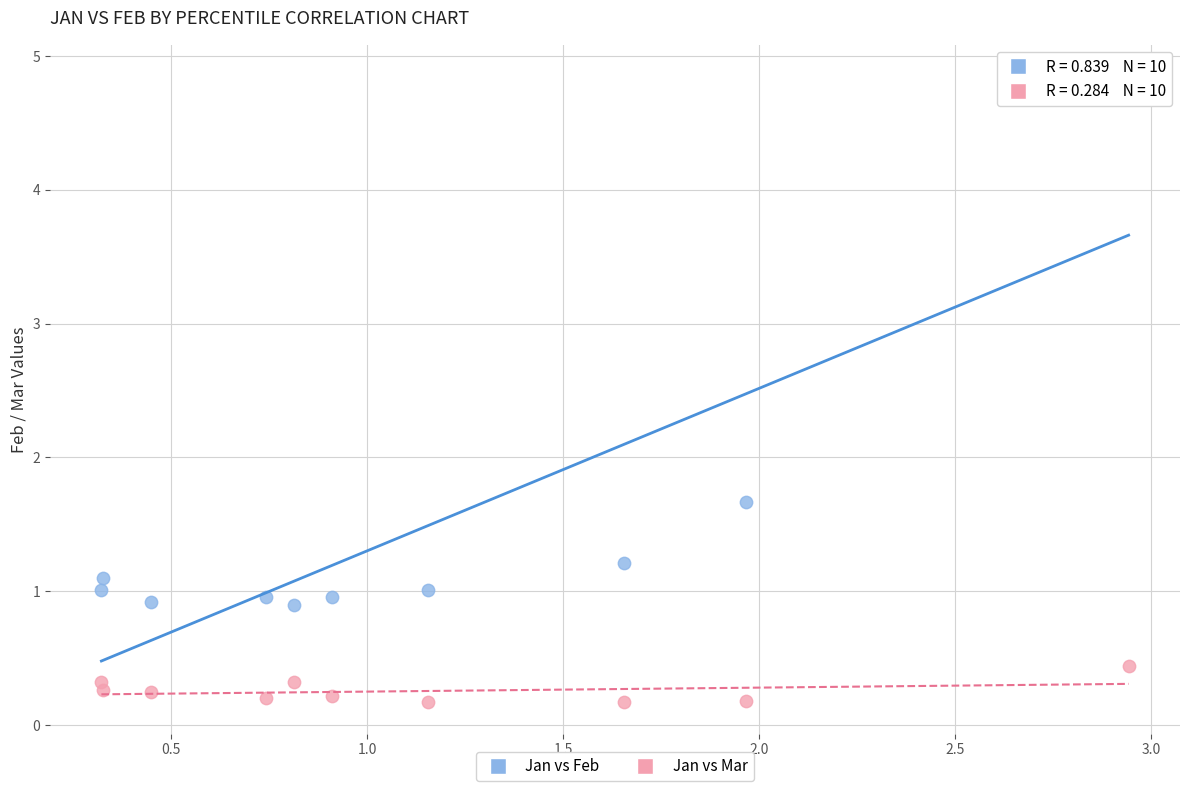

Across all series, what Y value is closest to 2?

1.7